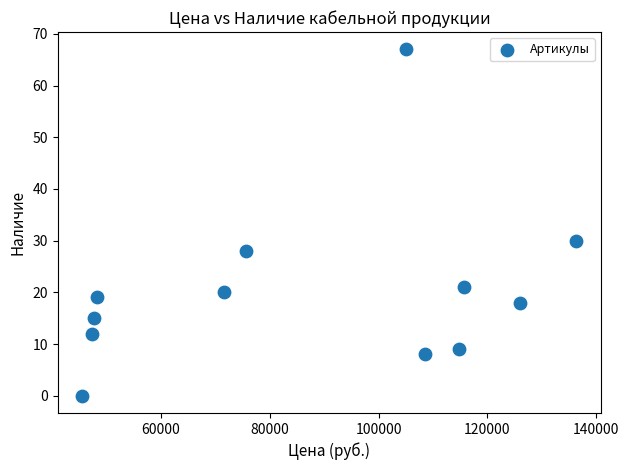

What is the range of Y values (max minus min)?

67